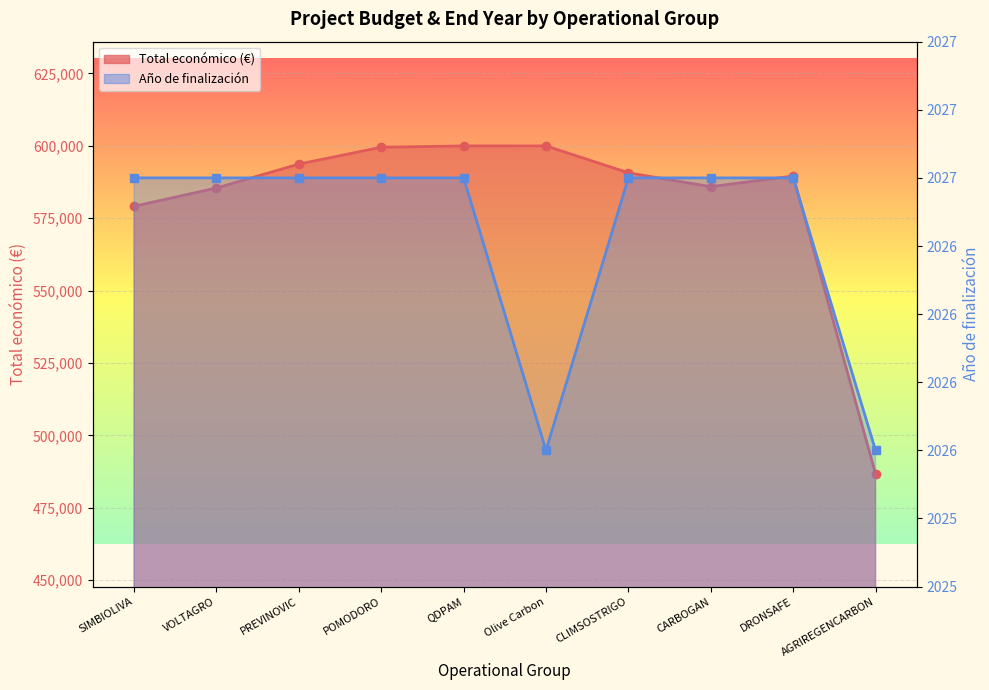

What is the sum of the Año de finalización values at CARBOGAN and POMODORO?

4054